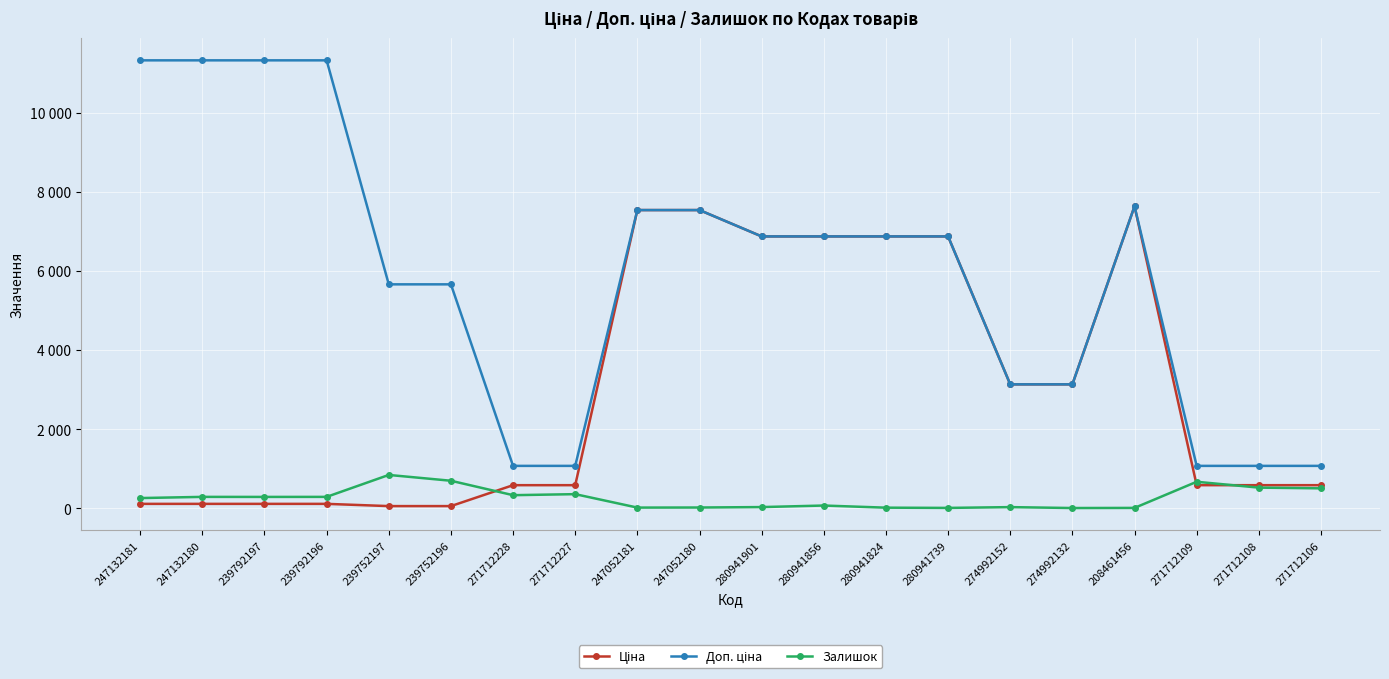

Is this an area chart (filled region under the line)?

No